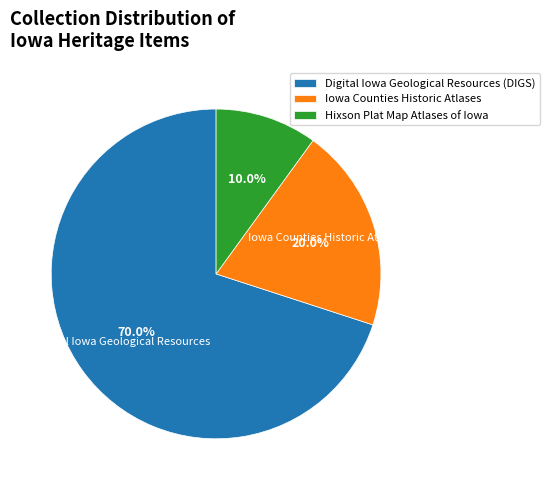

To the nearest percent, what is the combined percentage of Hixson Plat Map Atlases of Iowa and Digital Iowa Geological Resources (DIGS)?

80%